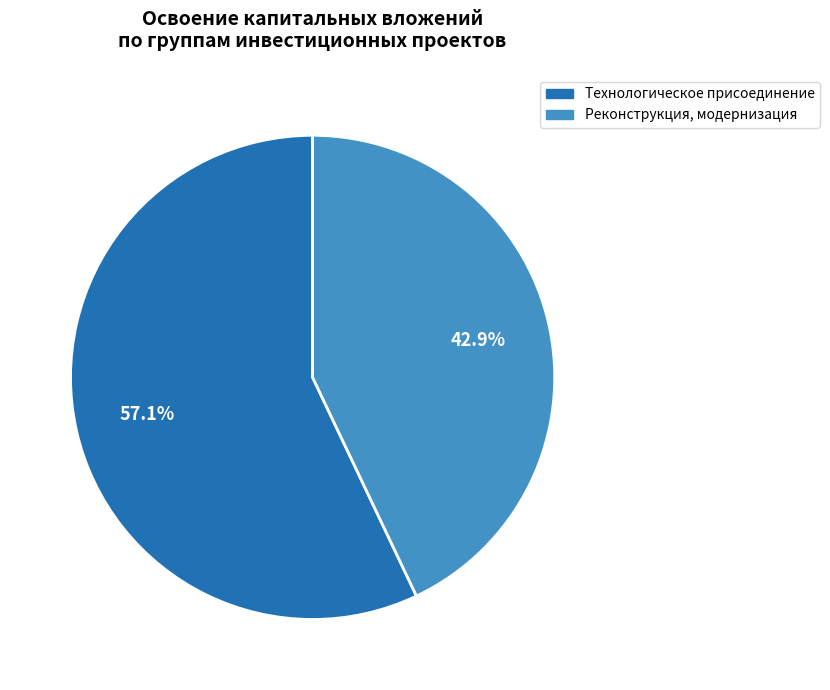

Does any single category account for the majority?

Yes